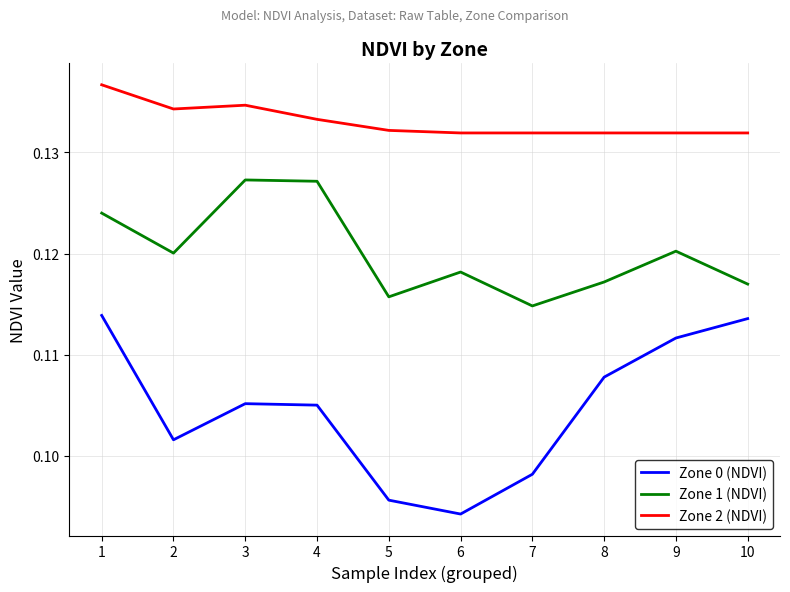

Which series has the widest spread of values?

Zone 0 (NDVI)